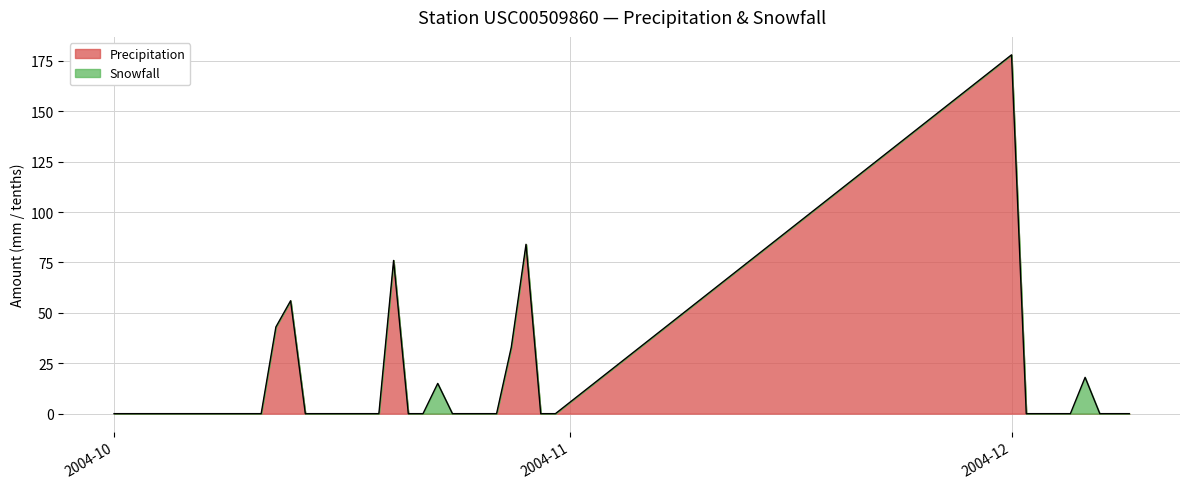

What is the highest value of the Precipitation series?

178